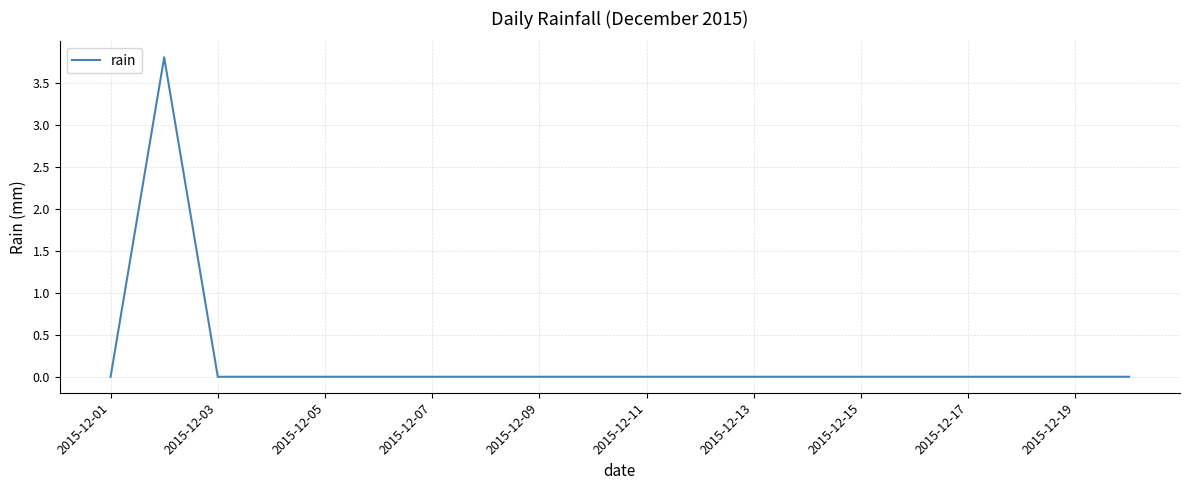

What is the difference between the maximum and minimum values?

3.8